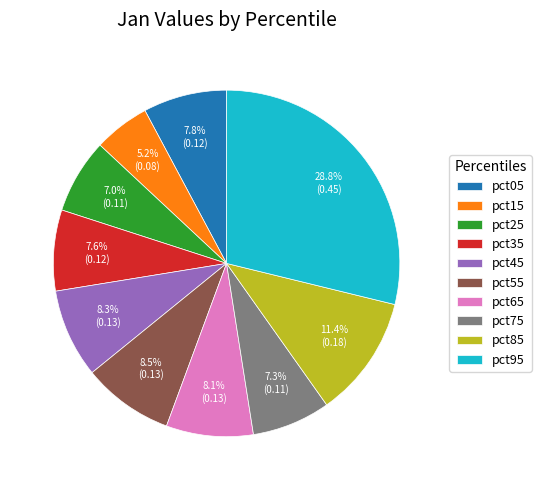

What is the largest slice in the pie chart?

pct95